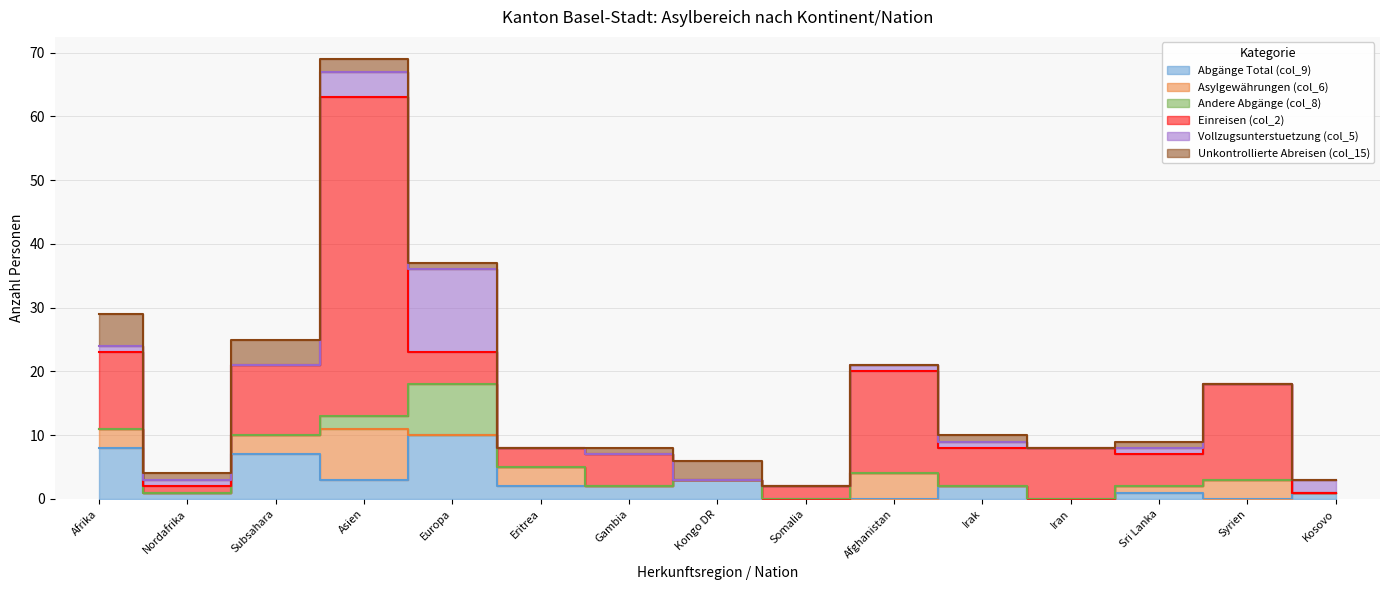

Reading left to right, transcribe all the data shown in this chart.

Abgänge Total (col_9): Afrika=8	Nordafrika=1	Subsahara=7	Asien=3	Europa=10	Eritrea=2	Gambia=2	Kongo DR=3	Somalia=0	Afghanistan=0	Irak=2	Iran=0	Sri Lanka=1	Syrien=0	Kosovo=1
Asylgewährungen (col_6): Afrika=3	Nordafrika=0	Subsahara=3	Asien=8	Europa=0	Eritrea=3	Gambia=0	Kongo DR=0	Somalia=0	Afghanistan=4	Irak=0	Iran=0	Sri Lanka=1	Syrien=3	Kosovo=0
Andere Abgänge (col_8): Afrika=0	Nordafrika=0	Subsahara=0	Asien=2	Europa=8	Eritrea=0	Gambia=0	Kongo DR=0	Somalia=0	Afghanistan=0	Irak=0	Iran=0	Sri Lanka=0	Syrien=0	Kosovo=0
Einreisen (col_2): Afrika=12	Nordafrika=1	Subsahara=11	Asien=50	Europa=5	Eritrea=3	Gambia=5	Kongo DR=0	Somalia=2	Afghanistan=16	Irak=6	Iran=8	Sri Lanka=5	Syrien=15	Kosovo=0
Vollzugsunterstuetzung (col_5): Afrika=1	Nordafrika=1	Subsahara=0	Asien=4	Europa=13	Eritrea=0	Gambia=0	Kongo DR=0	Somalia=0	Afghanistan=1	Irak=1	Iran=0	Sri Lanka=1	Syrien=0	Kosovo=2
Unkontrollierte Abreisen (col_15): Afrika=5	Nordafrika=1	Subsahara=4	Asien=2	Europa=1	Eritrea=0	Gambia=1	Kongo DR=3	Somalia=0	Afghanistan=0	Irak=1	Iran=0	Sri Lanka=1	Syrien=0	Kosovo=0